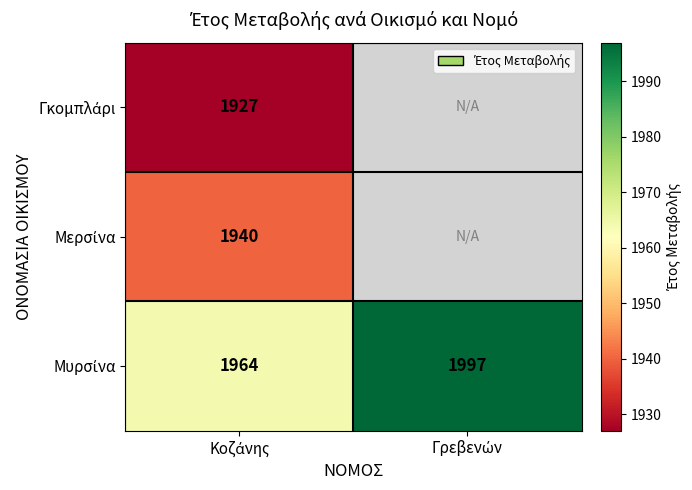

Between Κοζάνης and Γρεβενών, which series saw the biggest shift?

Μυρσίνα